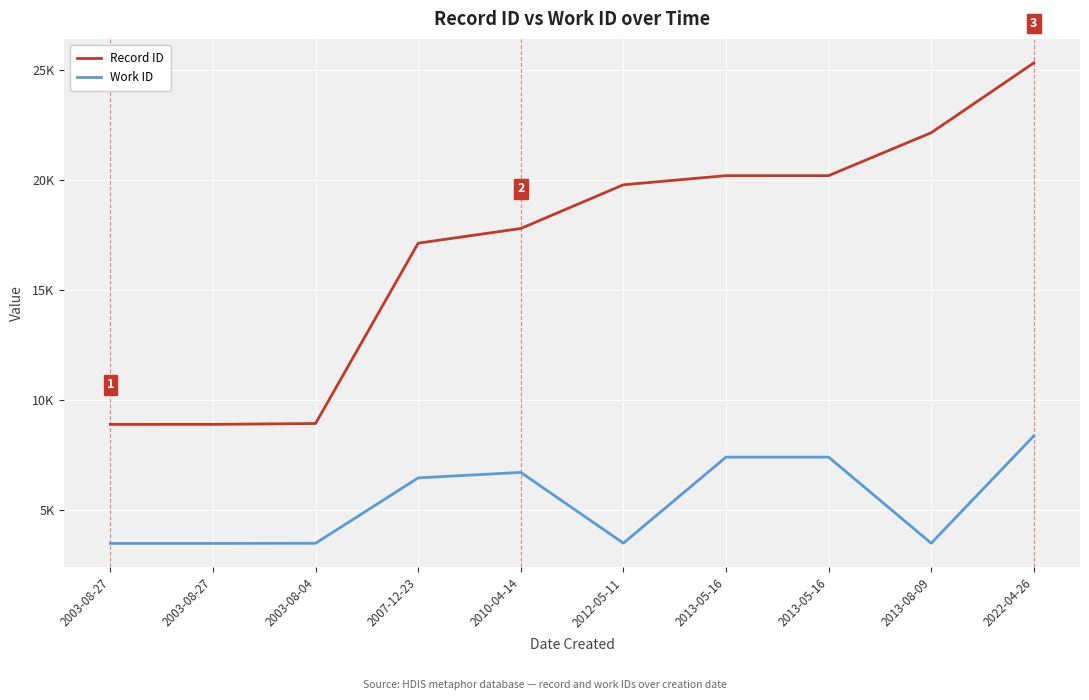

How many interior local peaks does the Work ID series have?

1